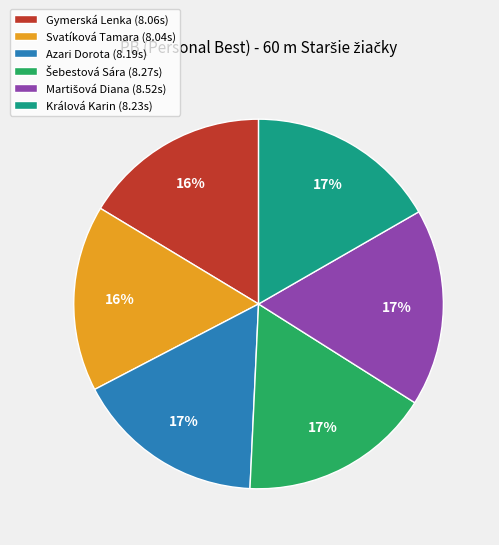

Is there a majority slice in this chart?

No